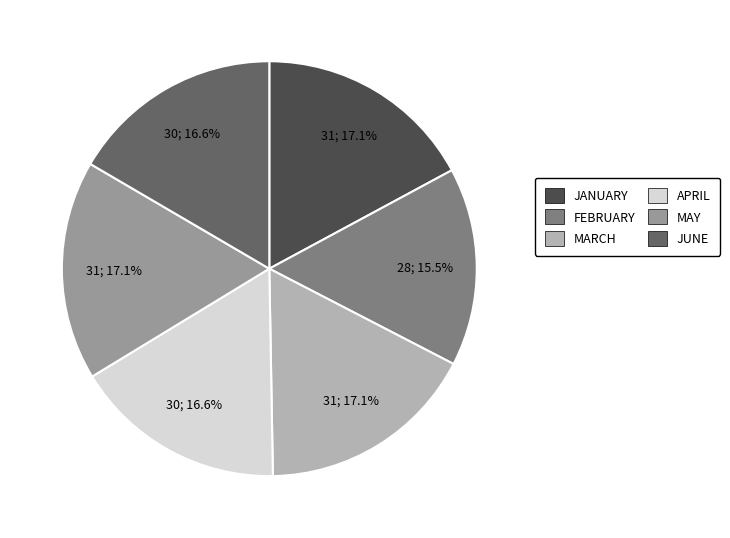

What percentage do APRIL and MARCH together represent?

33.7%